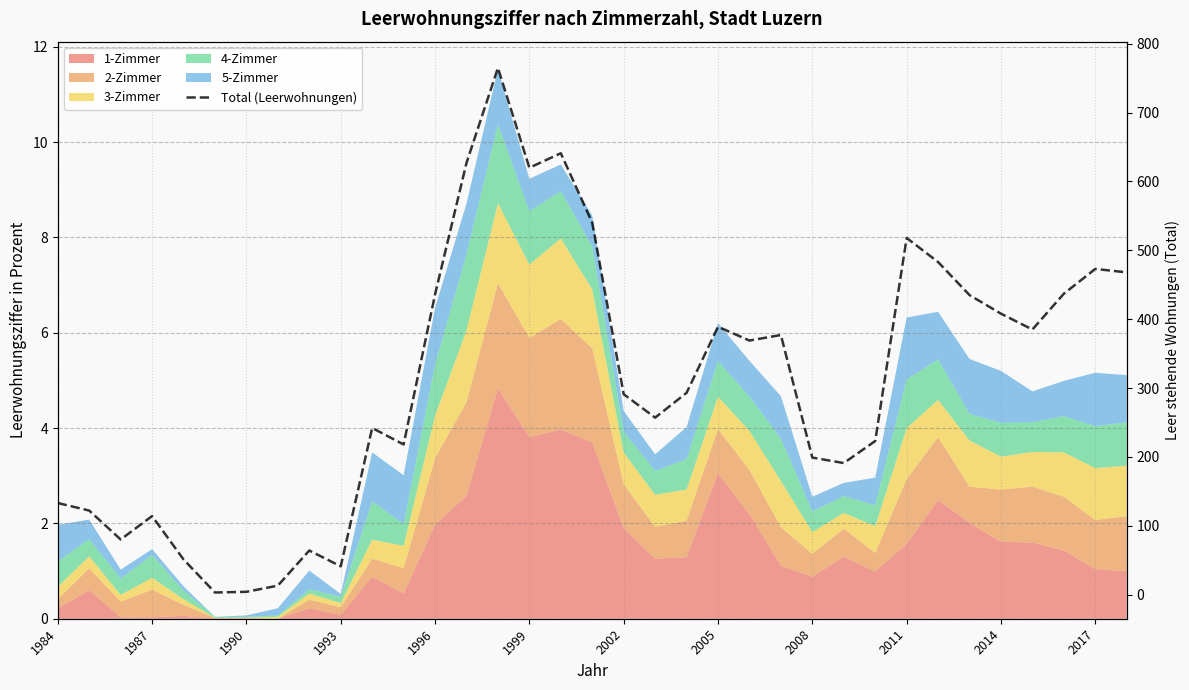

Where does the data first go above 293?

1996